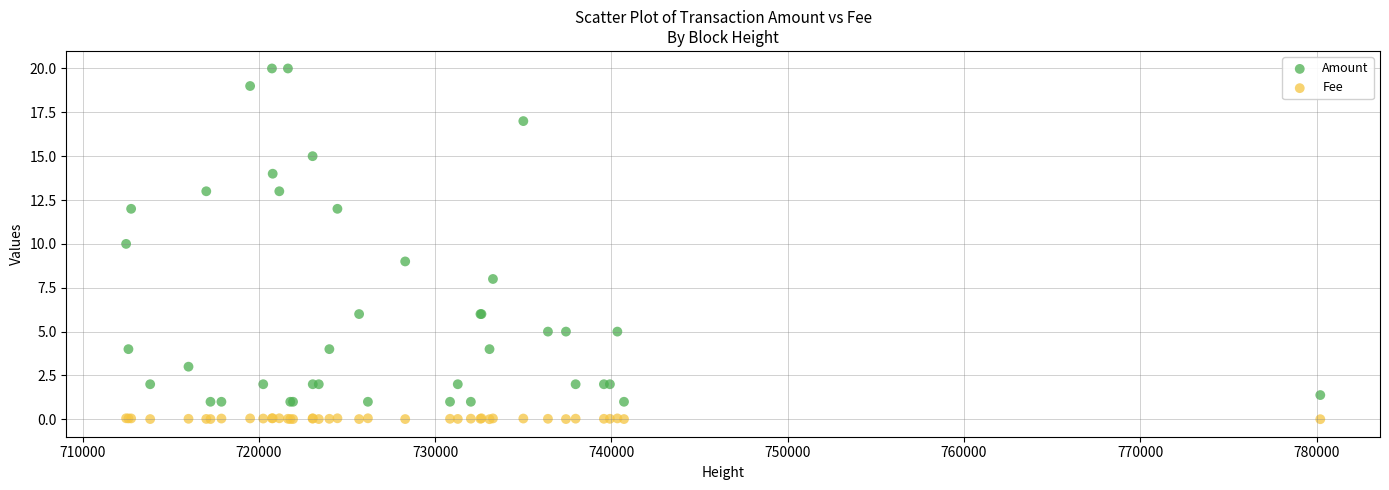

What are all the series names shown in the legend?

Amount, Fee